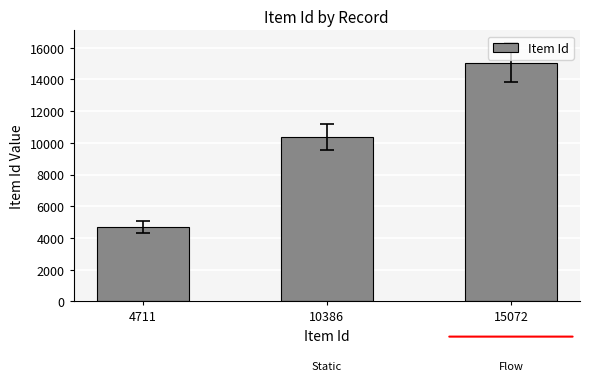

Which has a higher value, 10386 or 4711?

10386